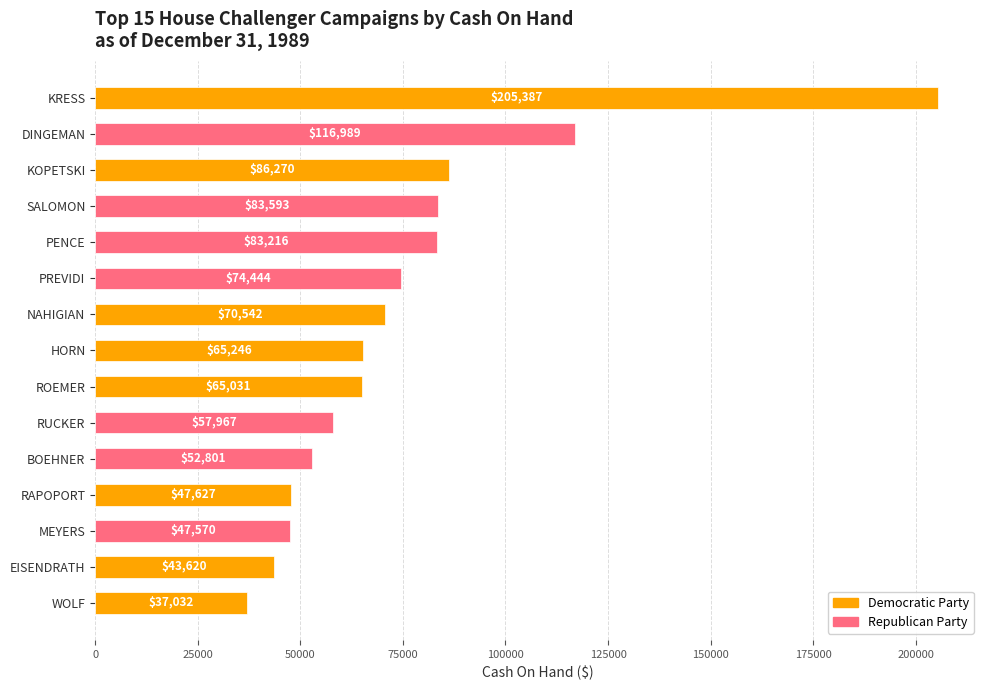

What is the label of the 5th bar from the bottom?

BOEHNER